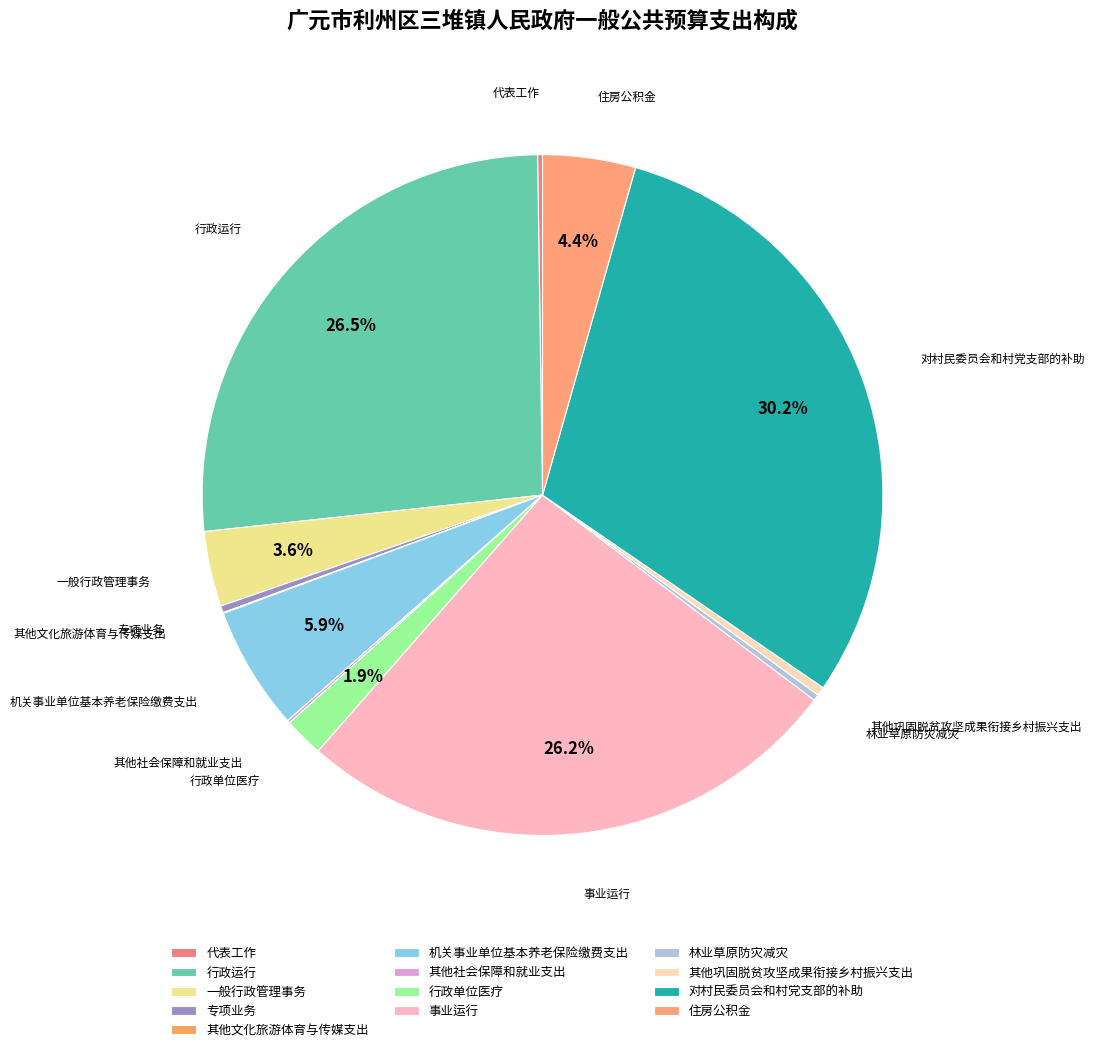

True or false: 机关事业单位基本养老保险缴费支出 accounts for 6% of the total.

True